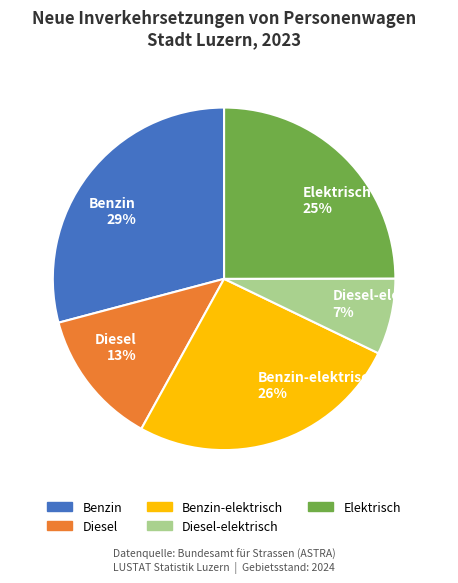

How many slices are in this pie chart?

5